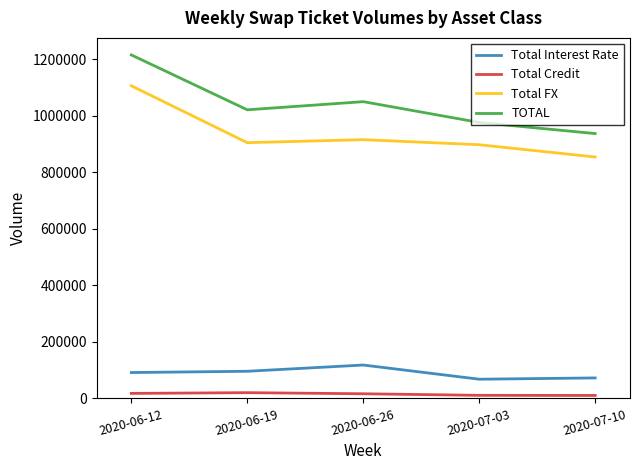

Which series has the largest total across all categories?

TOTAL